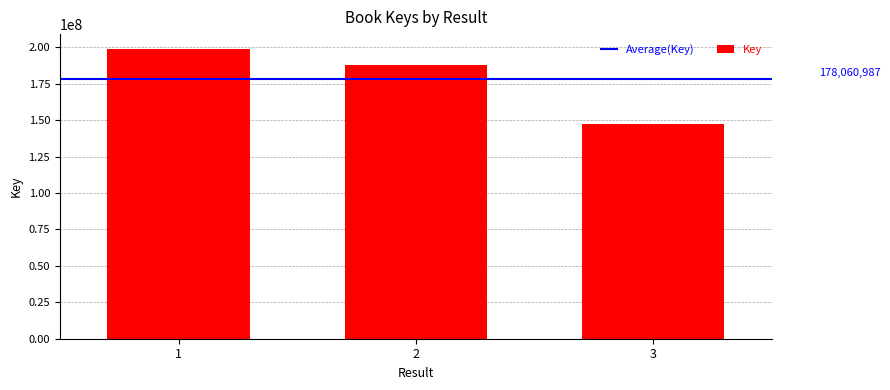

What is the difference between the maximum and second lowest values?

11285474